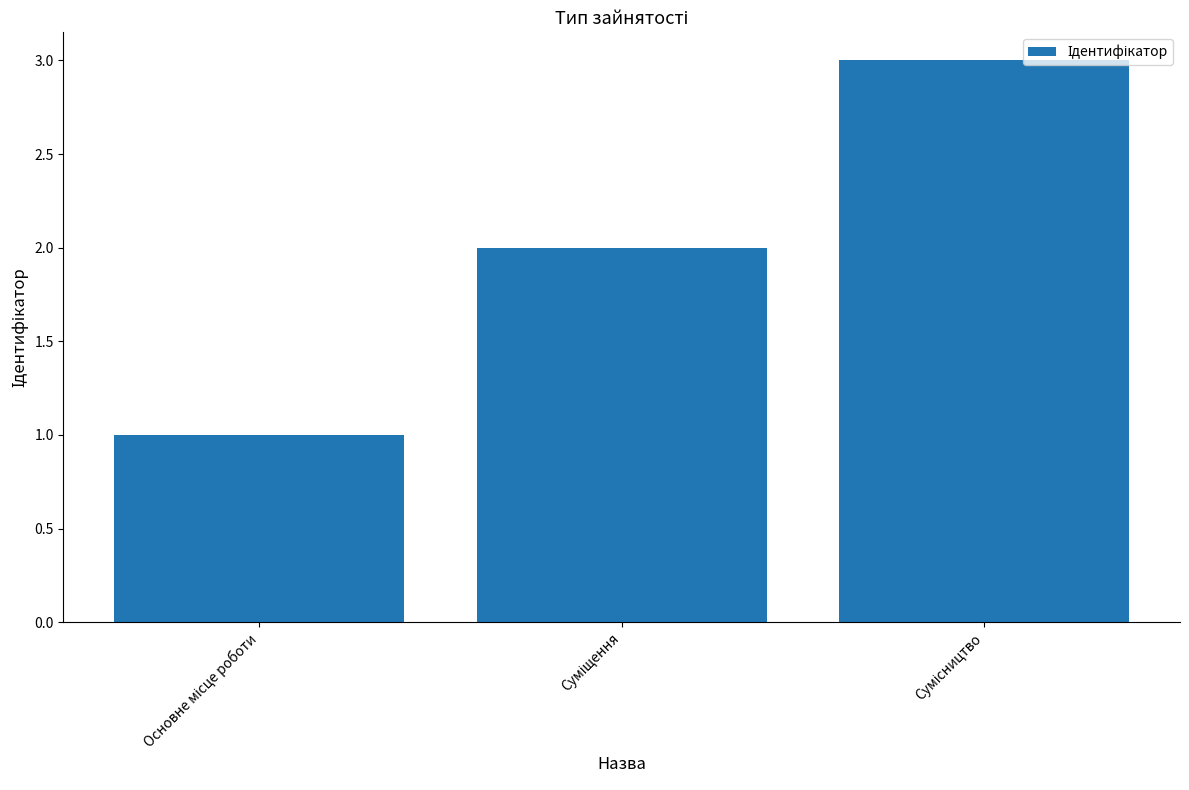

Count the number of data series in this chart.

1